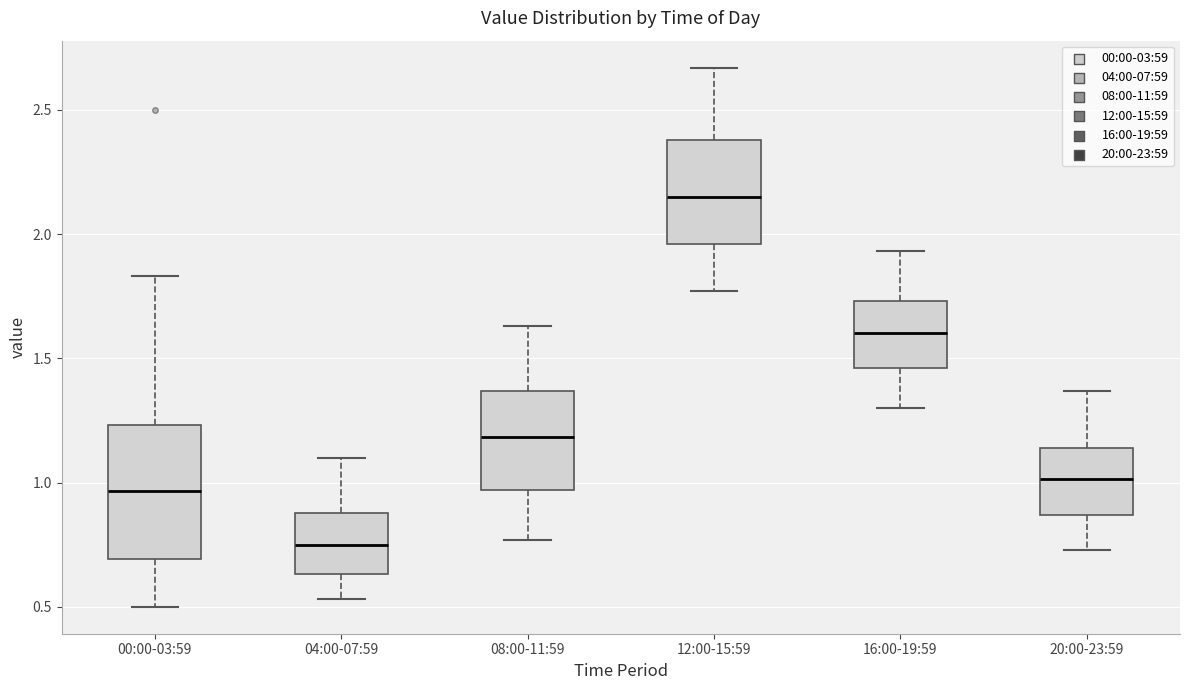

Which box is the tallest, from its lower edge to its upper edge?

00:00-03:59